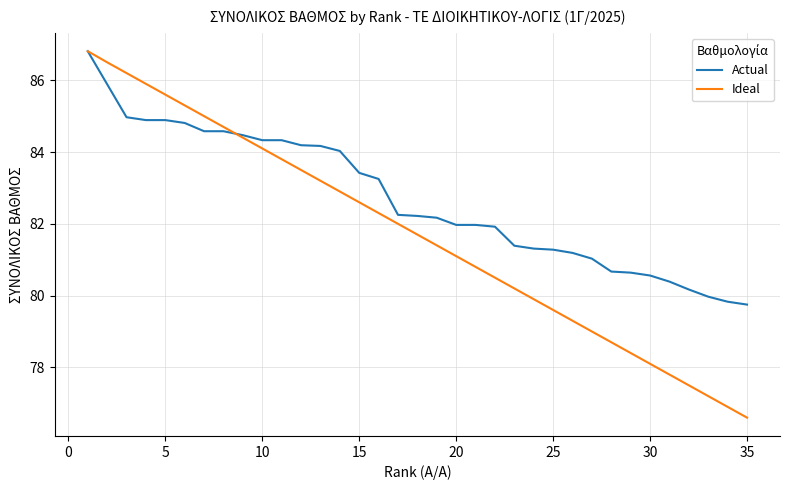

Which series has the largest total across all categories?

Actual